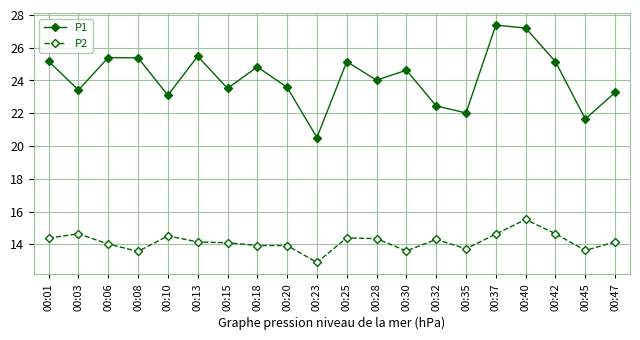

Rank the series by their maximum value, from highest to lowest.

P1, P2